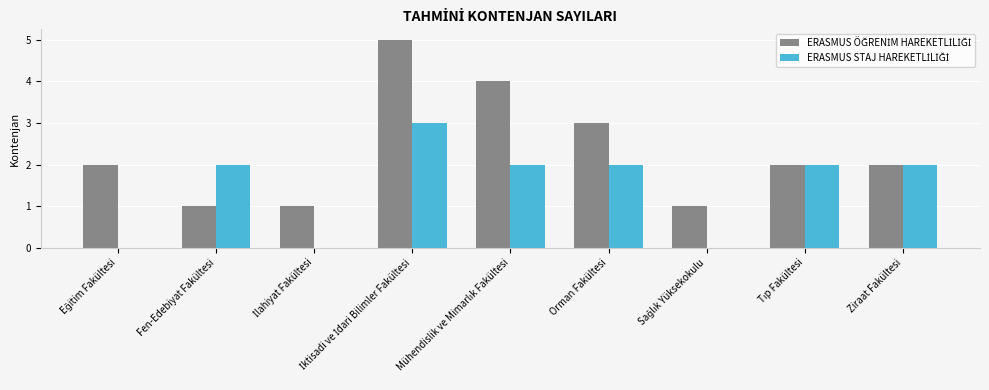

What is the maximum value shown in the chart?

5